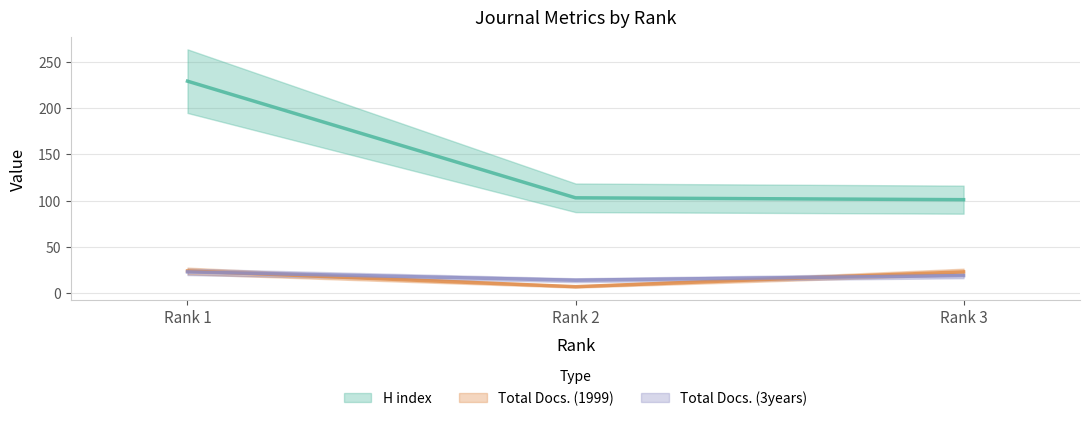

What is the spread (max minus min) of values at Rank 3?

82